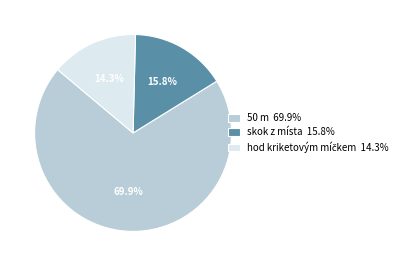

What is the total percentage of skok z místa and 50 m?

85.7%